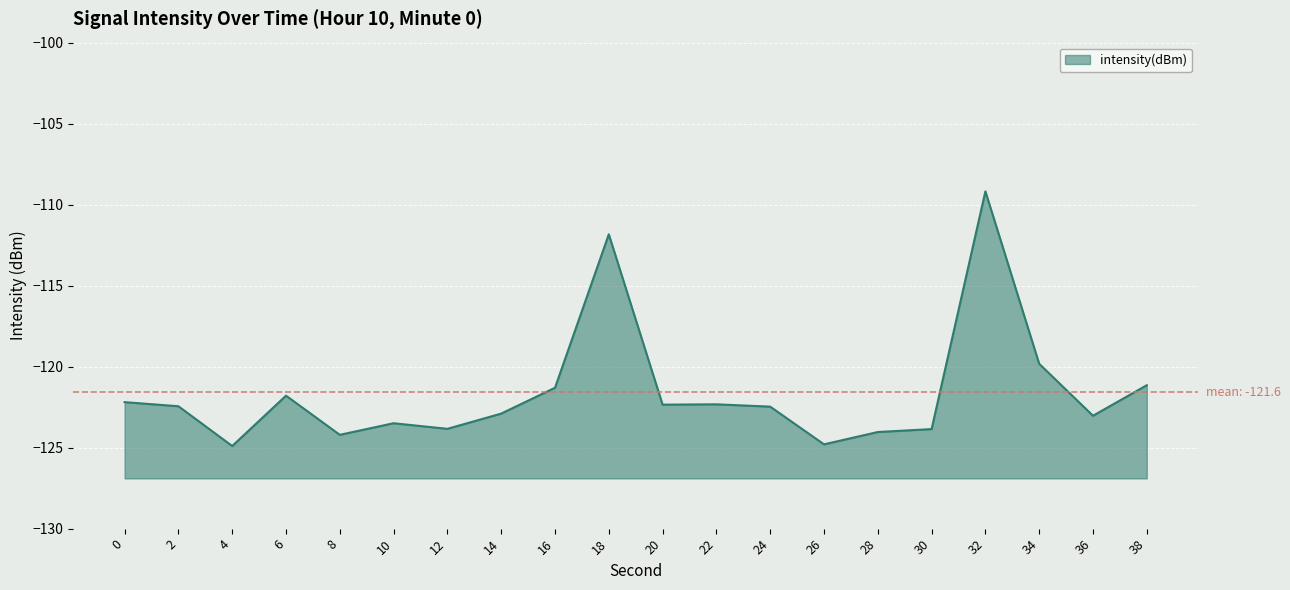

What is the value of the 3rd point from the left?

-124.9